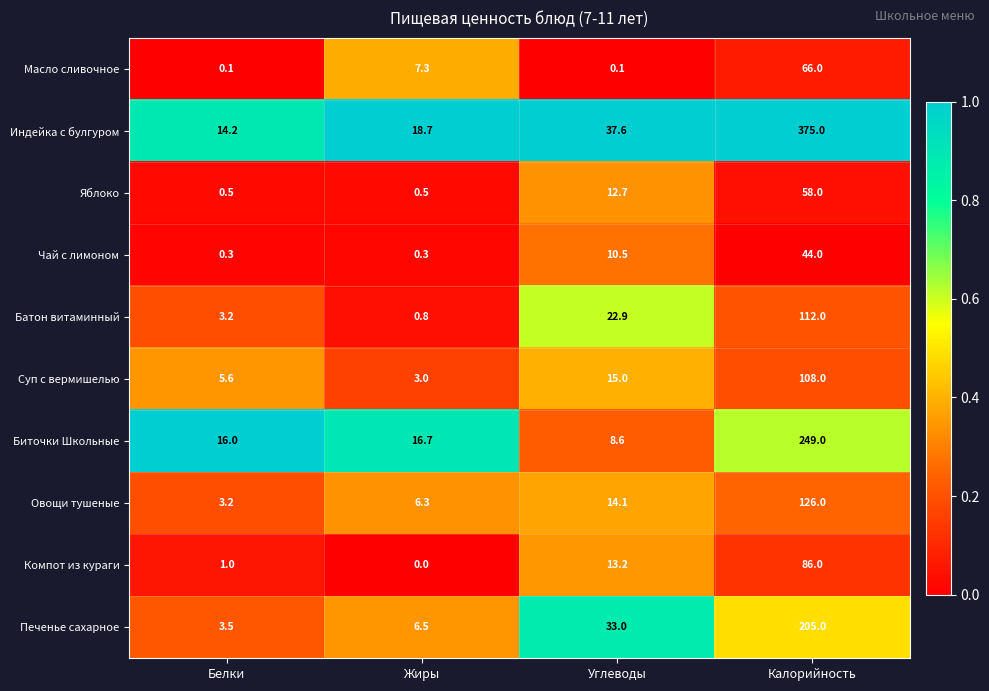

At which label does Яблоко first exceed 12?

Углеводы